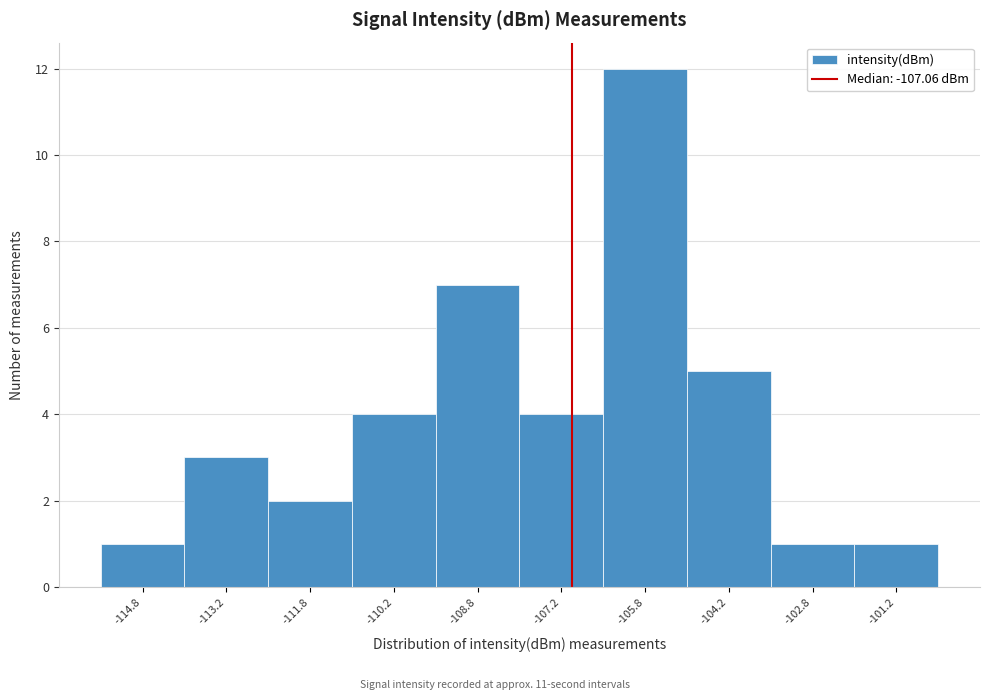

Which range on the x-axis has the tallest bar?

-106.5 to -105.0